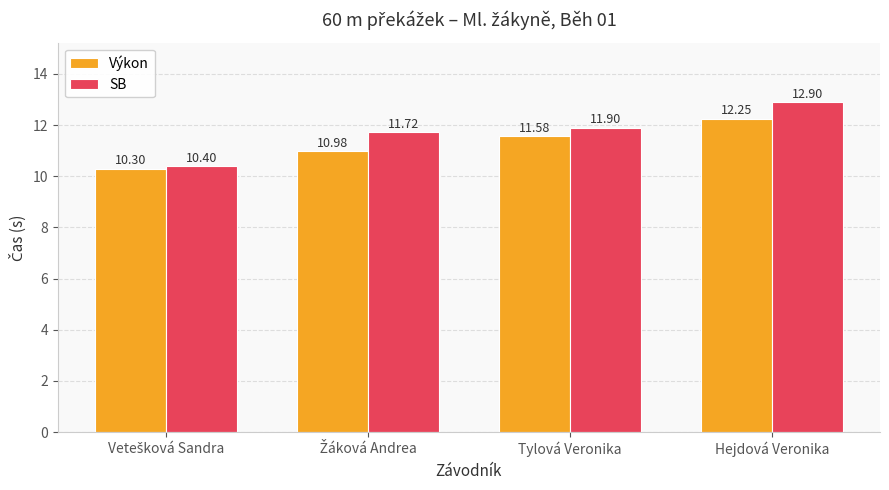

Which series has the widest spread of values?

SB